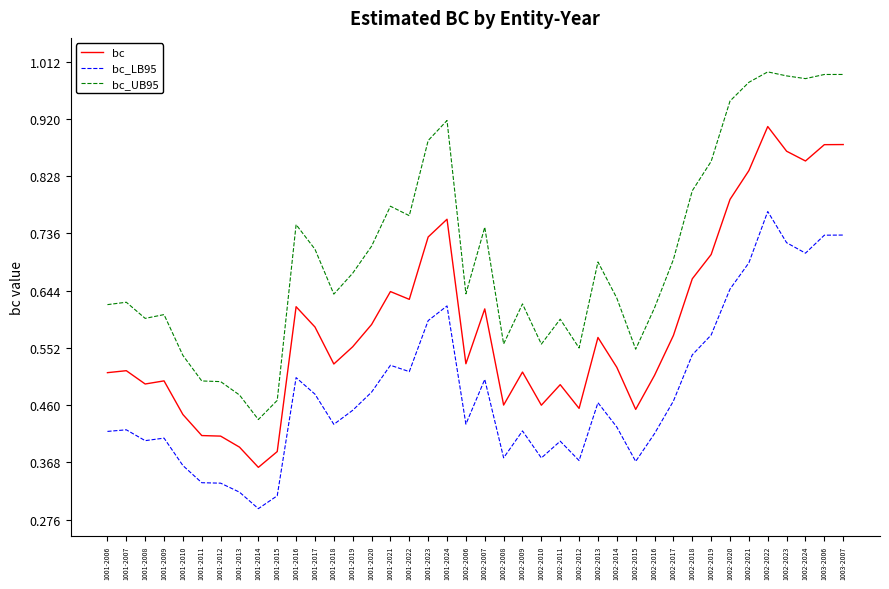

Which series changed the most between 1001-2017 and 1002-2009?

bc_UB95